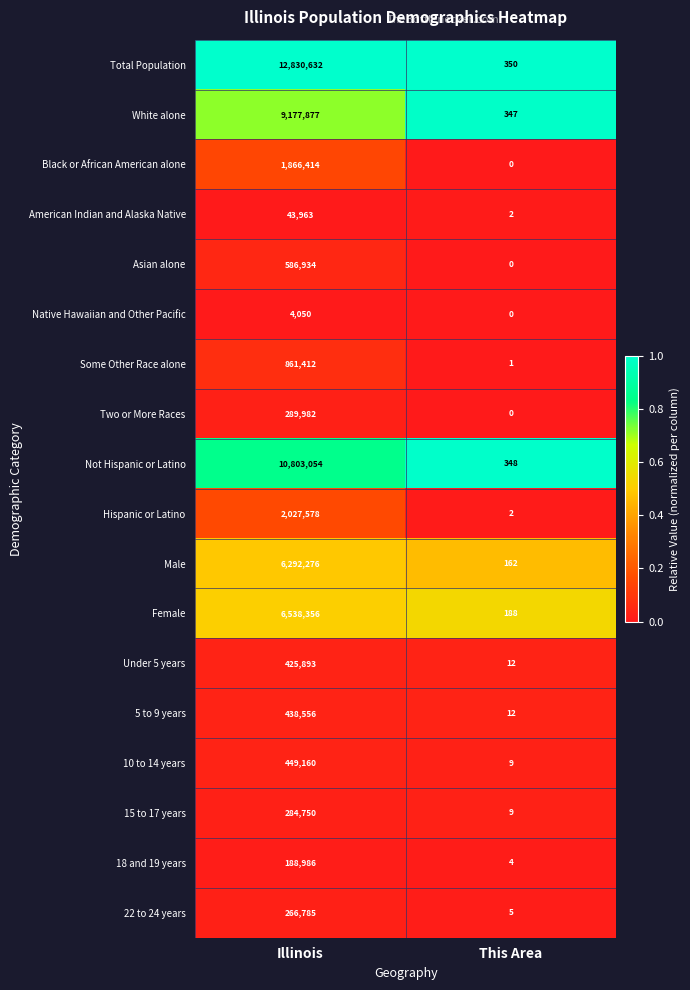

What is the total value across all series at This Area?

1451